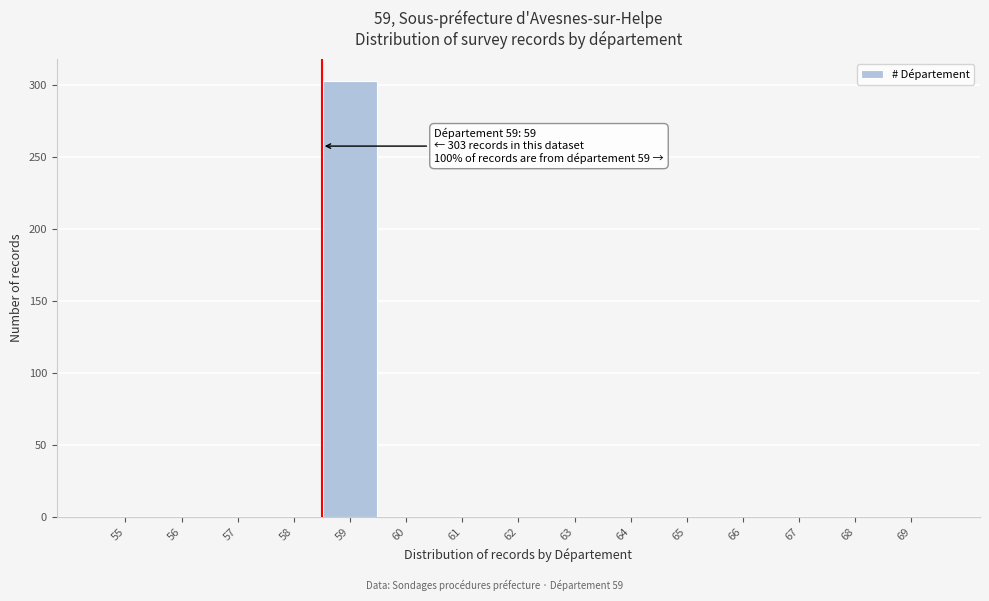

Reading left to right, list all the values displayed in this chart.

55=0	56=0	57=0	58=0	59=303	60=0	61=0	62=0	63=0	64=0	65=0	66=0	67=0	68=0	69=0